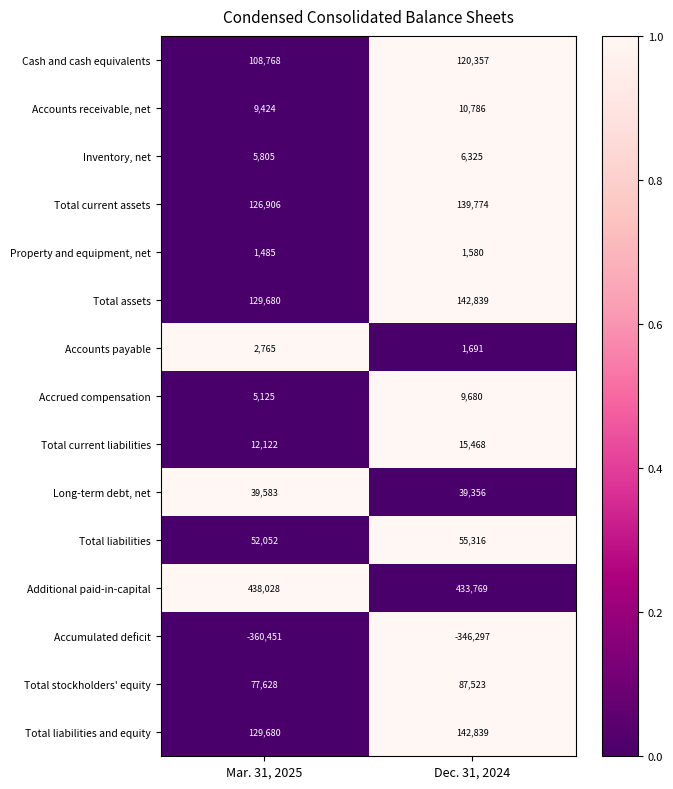

What is the spread (max minus min) of values at Mar. 31, 2025?

798479